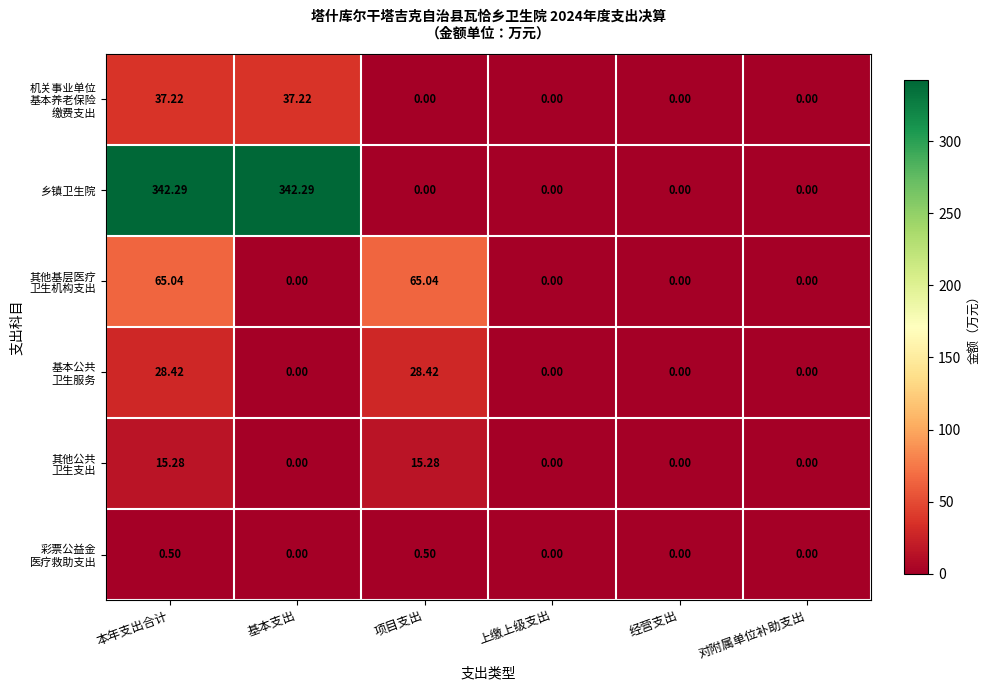

Which series has the largest total across all categories?

乡镇卫生院